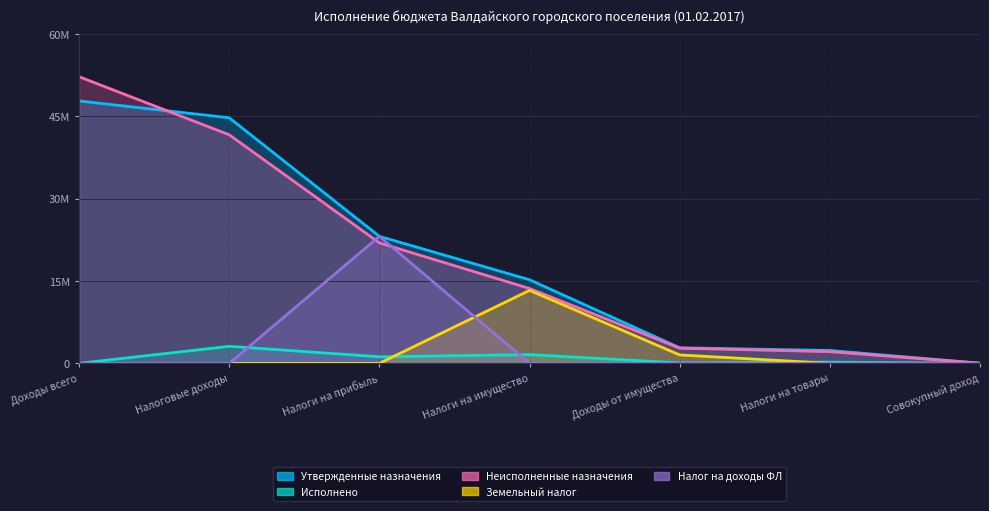

Reading left to right, extract all data points from this chart.

Утвержденные назначения: 48554100.0	45442100.0	23500000.0	15465000.0	2873000.0	2379100.0	25000.0
Исполнено: 0.0	3149066.0	1209098.0	1616811.0	66800.9	219106.3	41.9
Неисполненные назначения: 53036170.0	42293034.0	22290902.0	13848189.0	2806199.1	2159993.7	24958.1
Земельный налог: 0.0	0.0	0.0	13500000.0	1554895.3	0.0	0.0
Налог на доходы ФЛ: 0.0	0.0	23500000.0	0.0	0.0	0.0	0.0